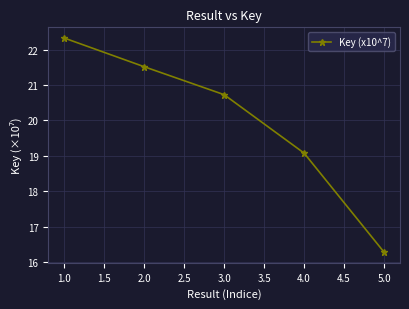

How many distinct data groups are displayed?

1